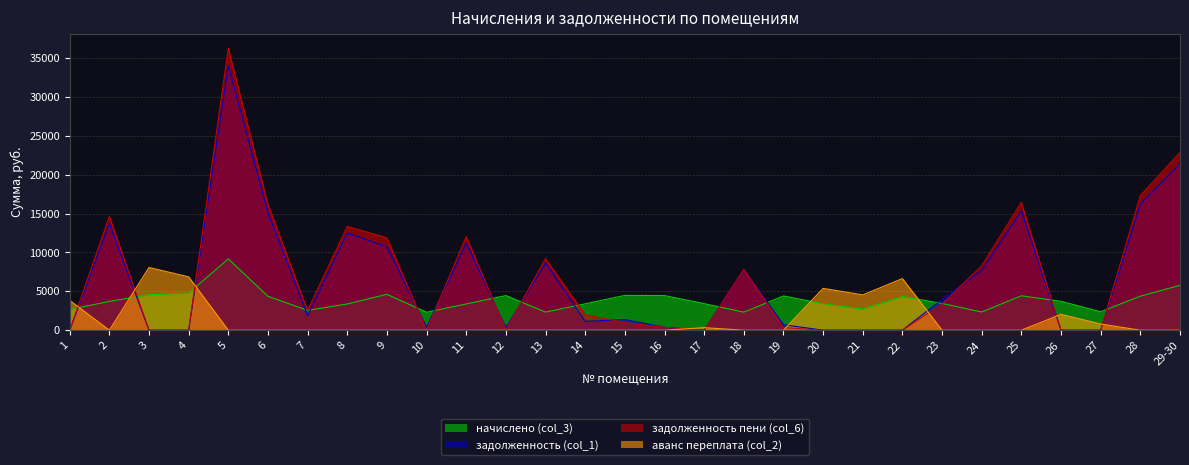

At which category does задолженность (col_1) reach its first local peak?

2